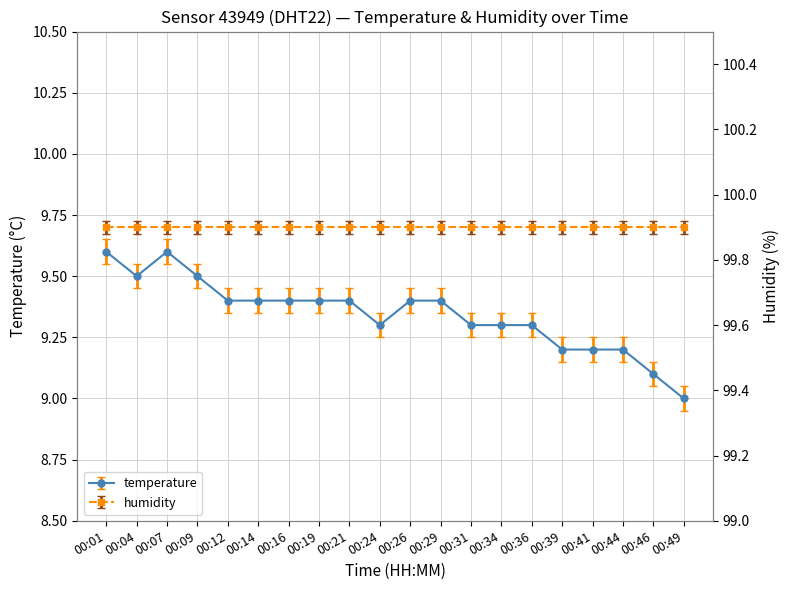

What is the maximum value shown in the chart?

9.6